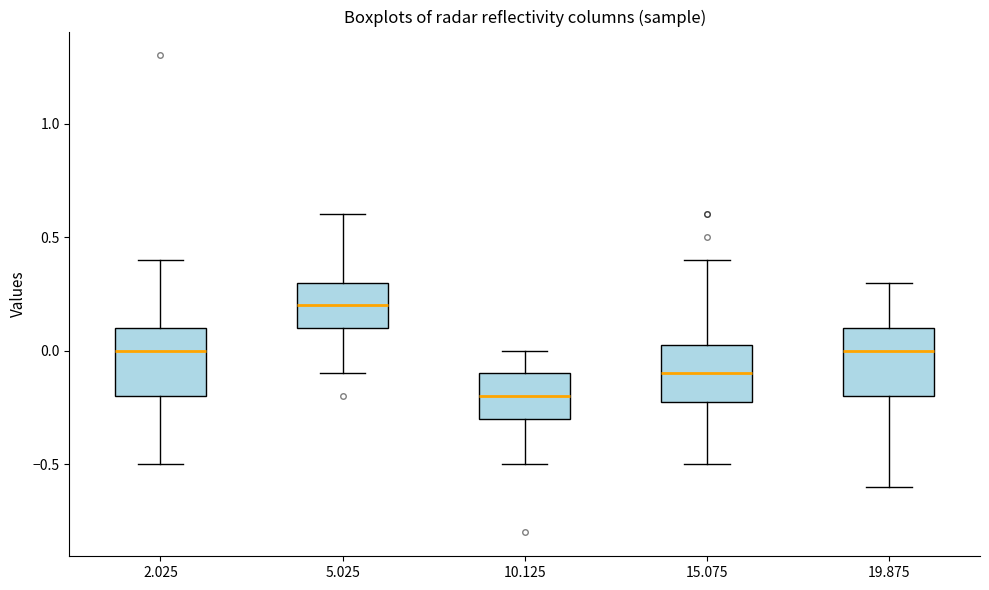

Reading left to right, read every box against the y-axis: the position of its median line, the range the box covers, and the ends of its whiskers. The values are not printed on the chart, so give them approximately, as read against the axis.

2.025: median 0.00, box -0.20 to 0.10, whiskers -0.50 to 0.40
5.025: median 0.20, box 0.10 to 0.30, whiskers -0.10 to 0.60
10.125: median -0.20, box -0.30 to -0.10, whiskers -0.50 to 0.00
15.075: median -0.10, box -0.20 to 0.05, whiskers -0.50 to 0.40
19.875: median 0.00, box -0.20 to 0.10, whiskers -0.60 to 0.30